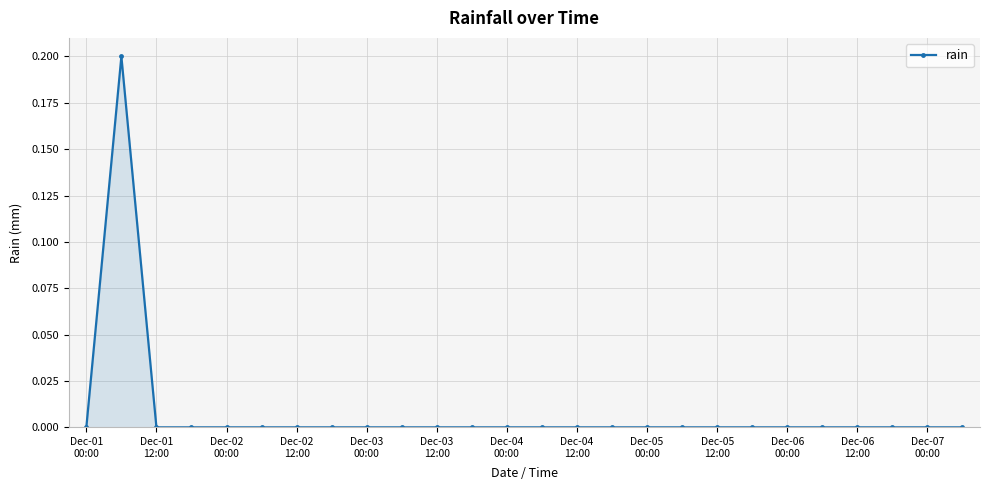

Reading left to right, list all the values displayed in this chart.

0.0	0.2	0.0	0.0	0.0	0.0	0.0	0.0	0.0	0.0	0.0	0.0	0.0	0.0	0.0	0.0	0.0	0.0	0.0	0.0	0.0	0.0	0.0	0.0	0.0	0.0